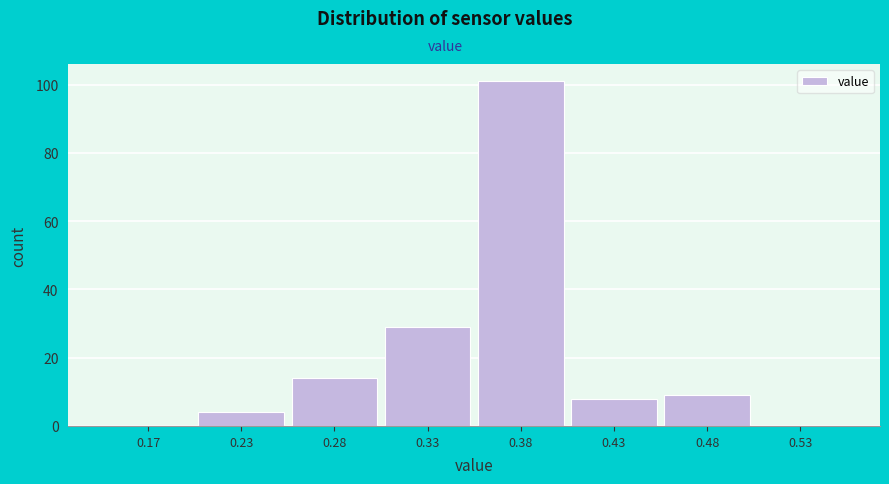

Reading right to left, extract all data points from this chart.

0.53=0	0.48=9	0.43=8	0.38=101	0.33=29	0.28=14	0.23=4	0.17=0